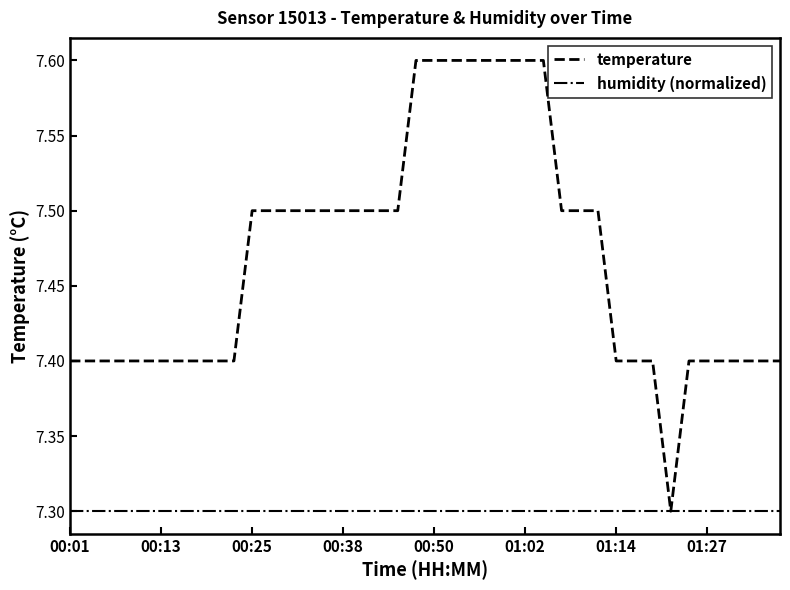

Reading left to right, what are all the values shown in this chart?

temperature: 7.4	7.4	7.4	7.4	7.4	7.4	7.4	7.4	7.4	7.4	7.5	7.5	7.5	7.5	7.5	7.5	7.5	7.5	7.5	7.6	7.6	7.6	7.6	7.6	7.6	7.6	7.6	7.5	7.5	7.5	7.4	7.4	7.4	7.3	7.4	7.4	7.4	7.4	7.4	7.4
humidity (normalized): 7.3	7.3	7.3	7.3	7.3	7.3	7.3	7.3	7.3	7.3	7.3	7.3	7.3	7.3	7.3	7.3	7.3	7.3	7.3	7.3	7.3	7.3	7.3	7.3	7.3	7.3	7.3	7.3	7.3	7.3	7.3	7.3	7.3	7.3	7.3	7.3	7.3	7.3	7.3	7.3